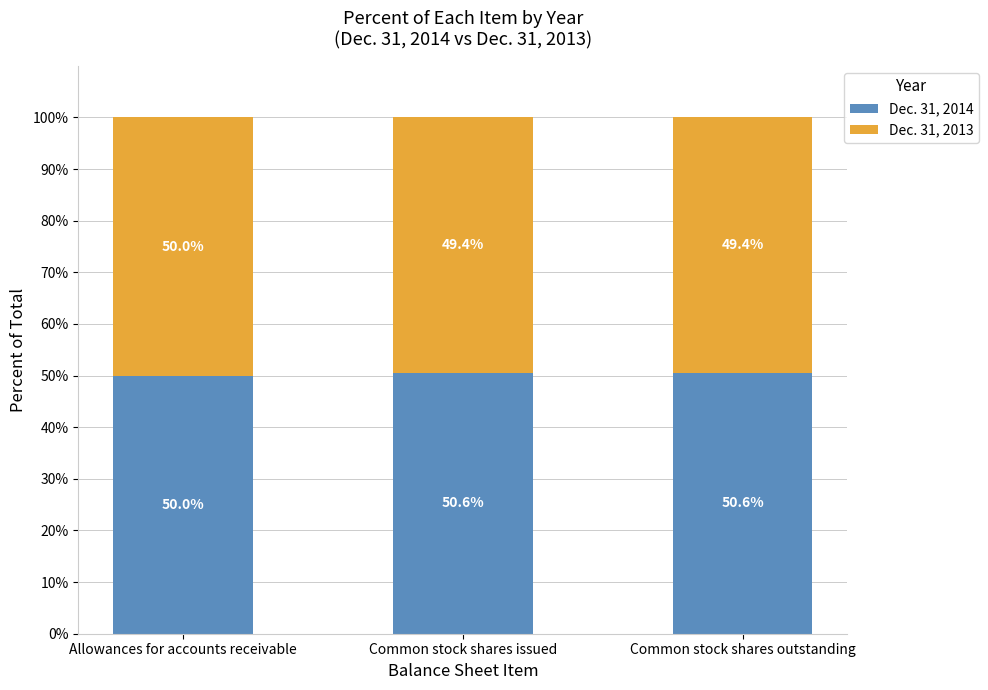

Count the Dec. 31, 2014 values in the range 50 to 51.

3